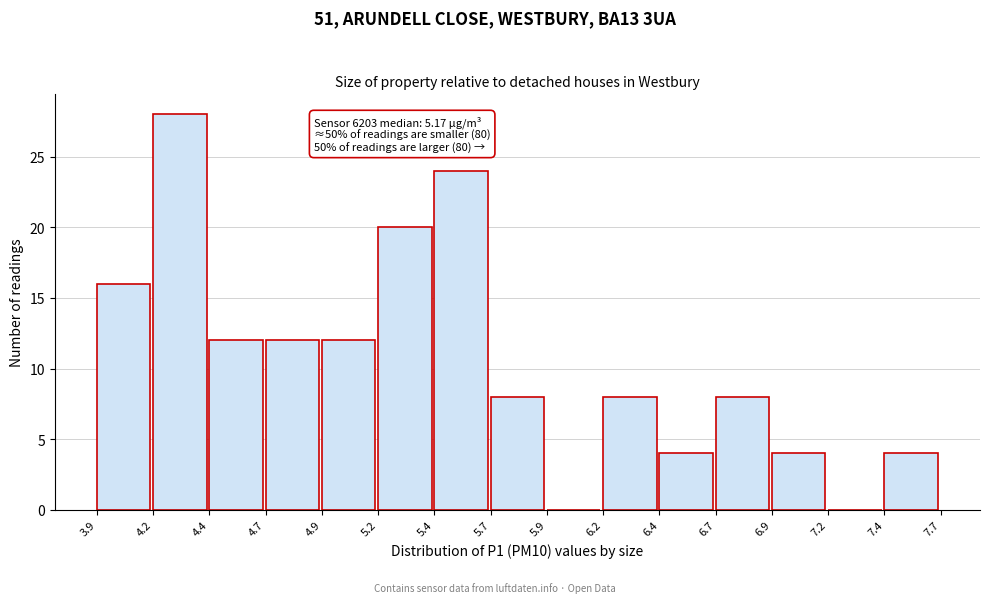

Over which range of the x-axis is the bar tallest?

4.2 to 4.4